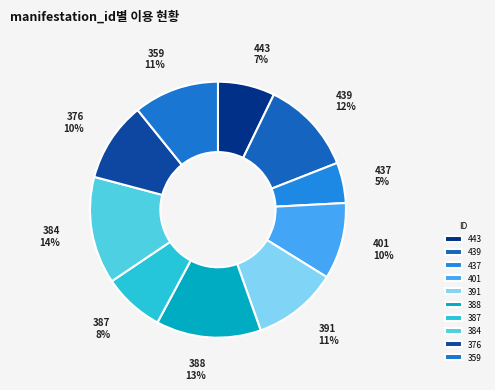

Which slice is the smallest?

437